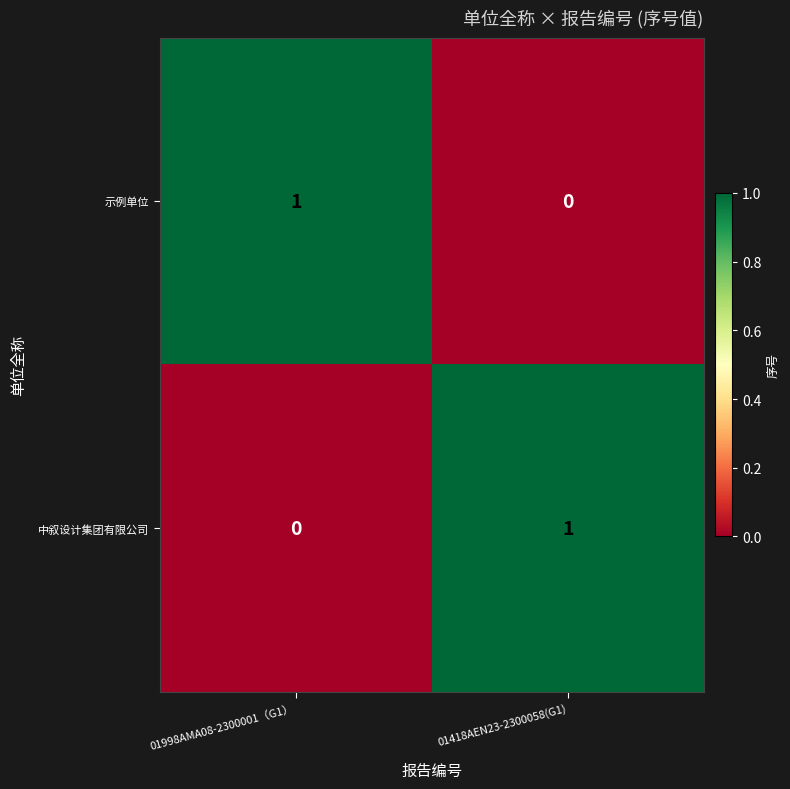

Is the value of 中叙设计集团有限公司 at 01998AMA08-2300001（G1） greater than the value of 示例单位 at 01998AMA08-2300001（G1）?

No